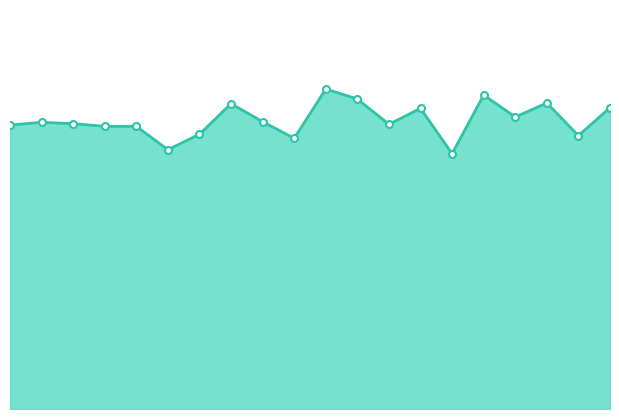

Which has a higher value, 15 or 18?

15